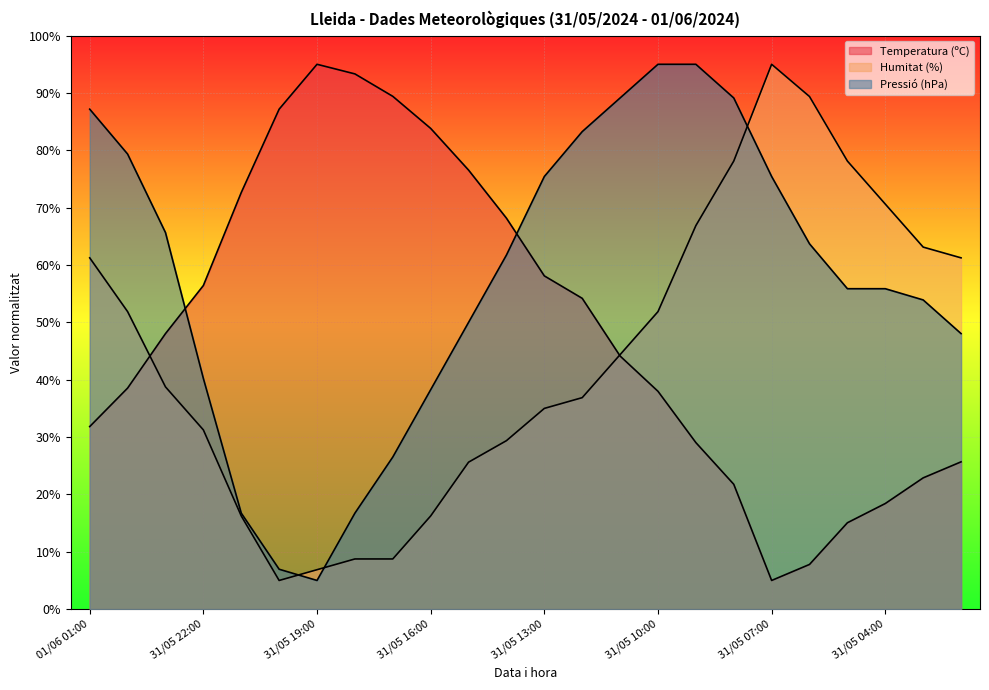

At which label does Humitat (%) reach its peak?

31/05 07:00